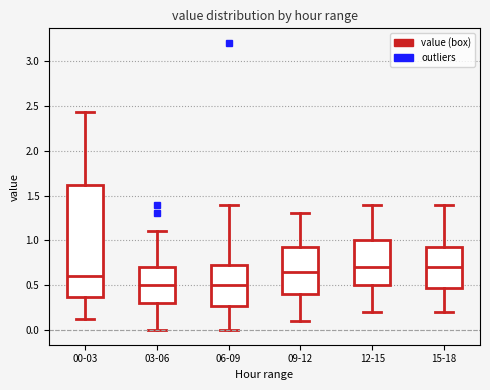

Which box is the tallest, from its lower edge to its upper edge?

00-03